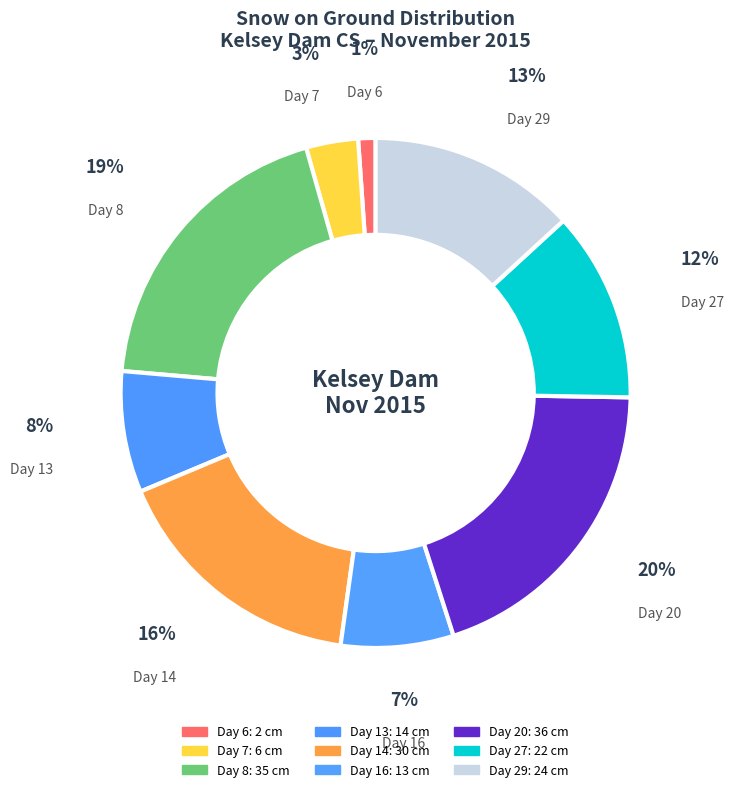

Count the number of slices in the pie.

9